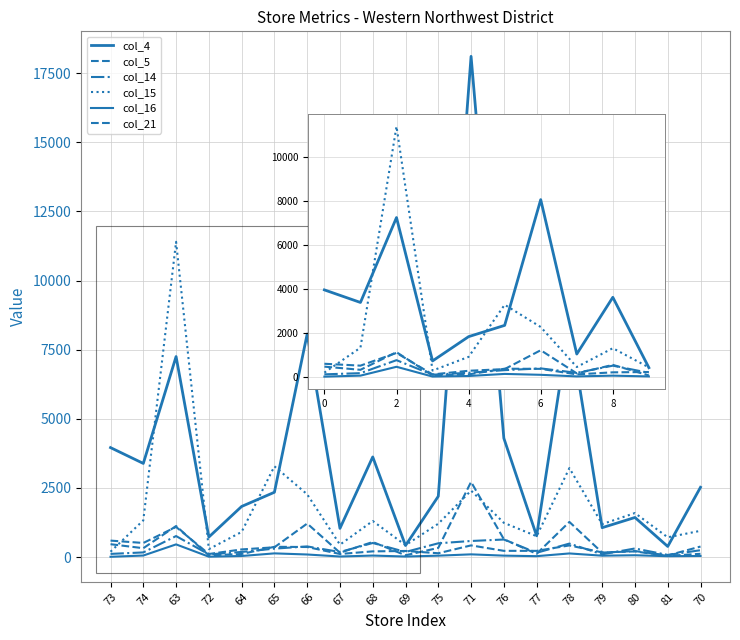

Where is the first local minimum for col_16?

72